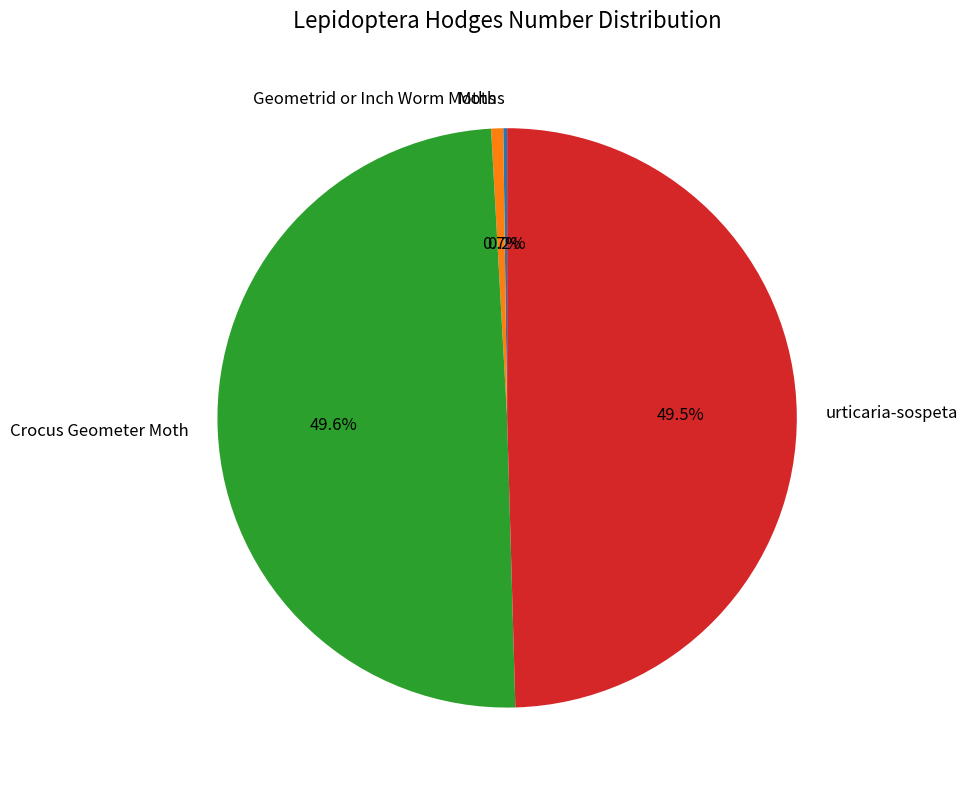

What portion of the pie excludes Crocus Geometer Moth?

50.4%